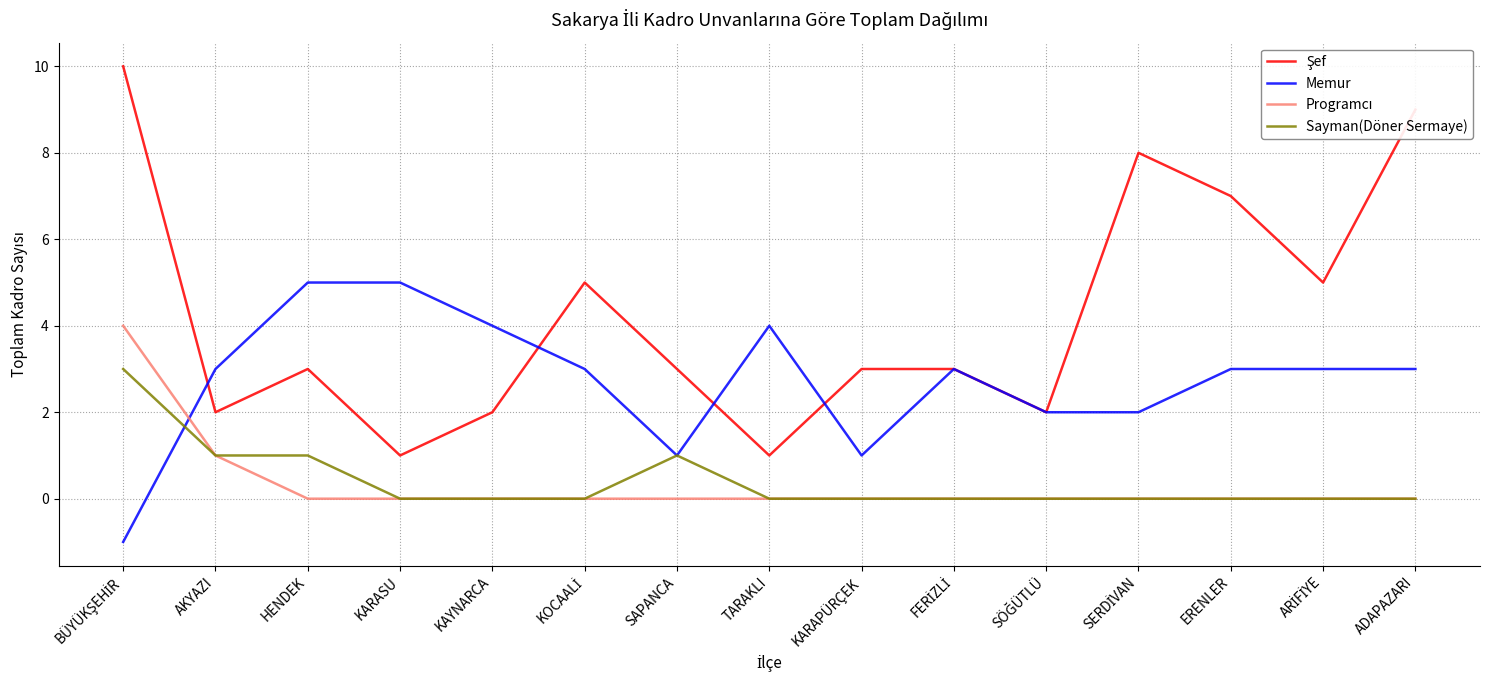

True or false: Memur has a value of 3 at ADAPAZARI.

True